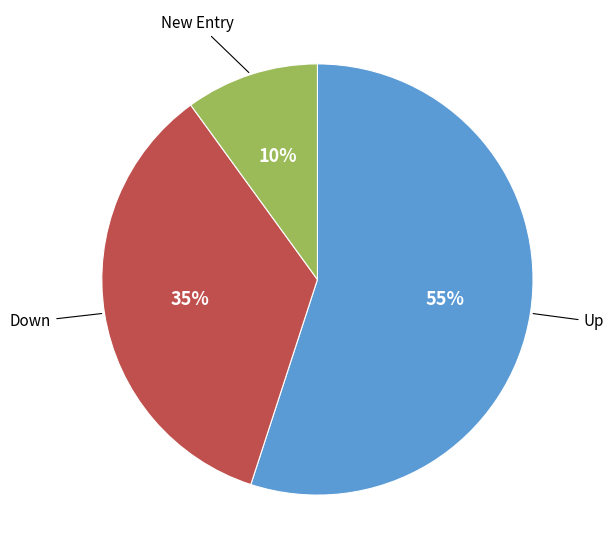

Is it true that Up is 55% of the pie?

True